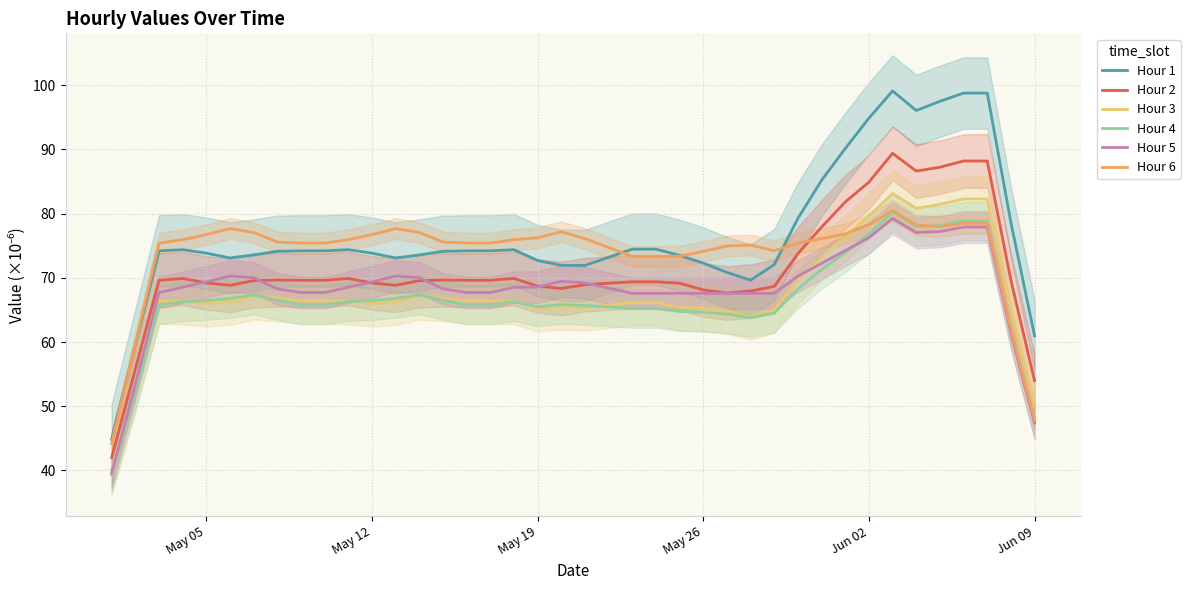

Reading right to left, extract all data points from this chart.

Hour 1: 61.0	78.6	98.8	98.8	97.5	96.1	99.1	94.9	90.1	85.2	79.3	72.1	69.6	70.8	72.3	73.5	74.5	74.5	73.2	71.9	72.0	72.7	74.4	74.2	74.2	74.1	73.6	73.1	73.8	74.4	74.2	74.2	74.1	73.6	73.1	73.8	74.4	74.2	59.6	44.9
Hour 2: 54.0	69.7	88.2	88.2	87.2	86.6	89.4	84.9	81.8	77.9	73.8	68.7	67.9	67.6	68.1	69.2	69.4	69.4	69.2	68.9	68.3	68.7	69.9	69.6	69.6	69.7	69.6	68.8	69.2	69.9	69.6	69.6	69.7	69.6	68.8	69.2	69.9	69.6	55.8	42.0
Hour 3: 50.3	65.2	82.3	82.3	81.4	80.8	83.1	79.7	76.1	73.2	69.6	65.0	63.9	64.9	65.3	65.4	66.2	66.2	65.8	65.4	65.5	65.3	66.4	66.4	66.4	66.8	67.1	66.3	66.0	66.4	66.4	66.4	66.8	67.1	66.3	66.0	66.4	66.4	53.1	40.2
Hour 4: 47.9	62.0	78.8	78.8	78.1	78.0	80.3	76.8	73.9	71.3	68.3	64.5	63.8	64.4	64.6	64.8	65.2	65.2	65.5	65.7	65.8	65.5	66.3	65.8	65.8	66.5	67.3	66.8	66.5	66.3	65.8	65.8	66.5	67.3	66.8	66.5	66.3	65.8	52.2	39.3
Hour 5: 47.4	61.4	77.9	77.9	77.2	77.1	79.3	76.2	74.3	72.3	70.3	67.6	67.6	67.6	67.6	67.6	67.6	67.6	68.4	69.2	69.5	68.6	68.5	67.7	67.7	68.3	70.0	70.3	69.4	68.5	67.7	67.7	68.3	70.0	70.3	69.4	68.5	67.7	53.4	39.6
Hour 6: 47.9	62.0	78.5	78.5	78.0	78.2	80.5	78.3	76.8	76.1	75.4	74.2	75.1	75.0	74.1	73.4	73.3	73.3	74.7	76.1	77.2	76.2	75.9	75.4	75.4	75.6	77.1	77.7	76.7	75.9	75.4	75.4	75.6	77.1	77.7	76.7	75.9	75.4	59.7	44.2